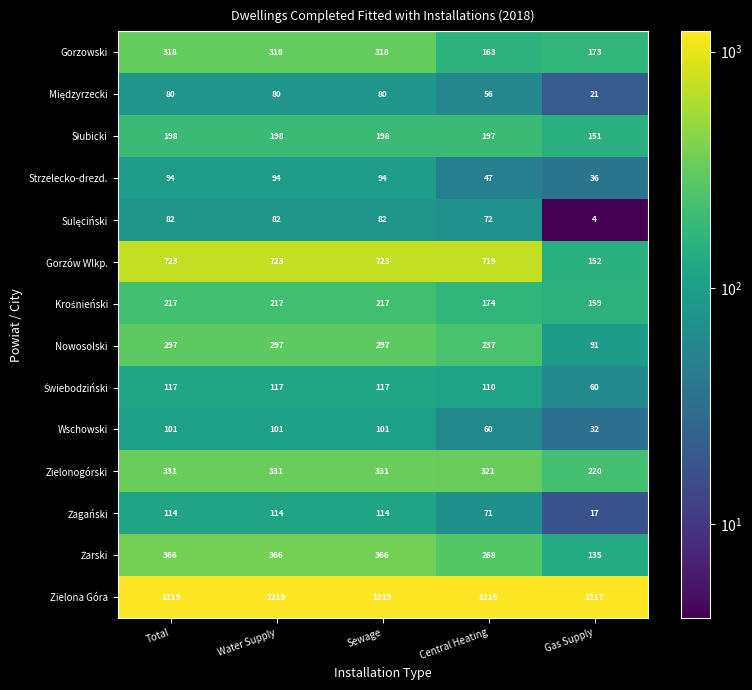

True or false: Wschowski has a value of 166 at Sewage.

False